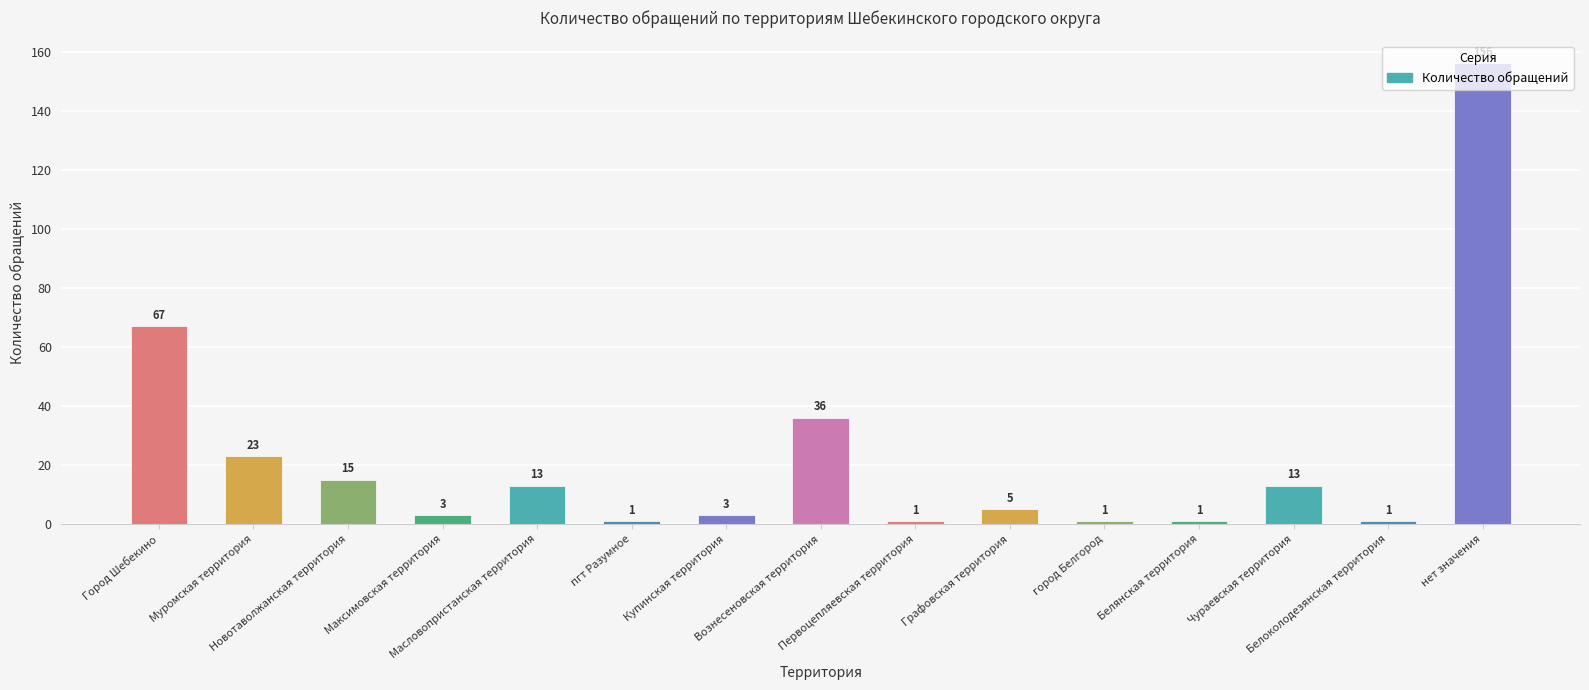

At which label is the value closest to 78?

Город Шебекино